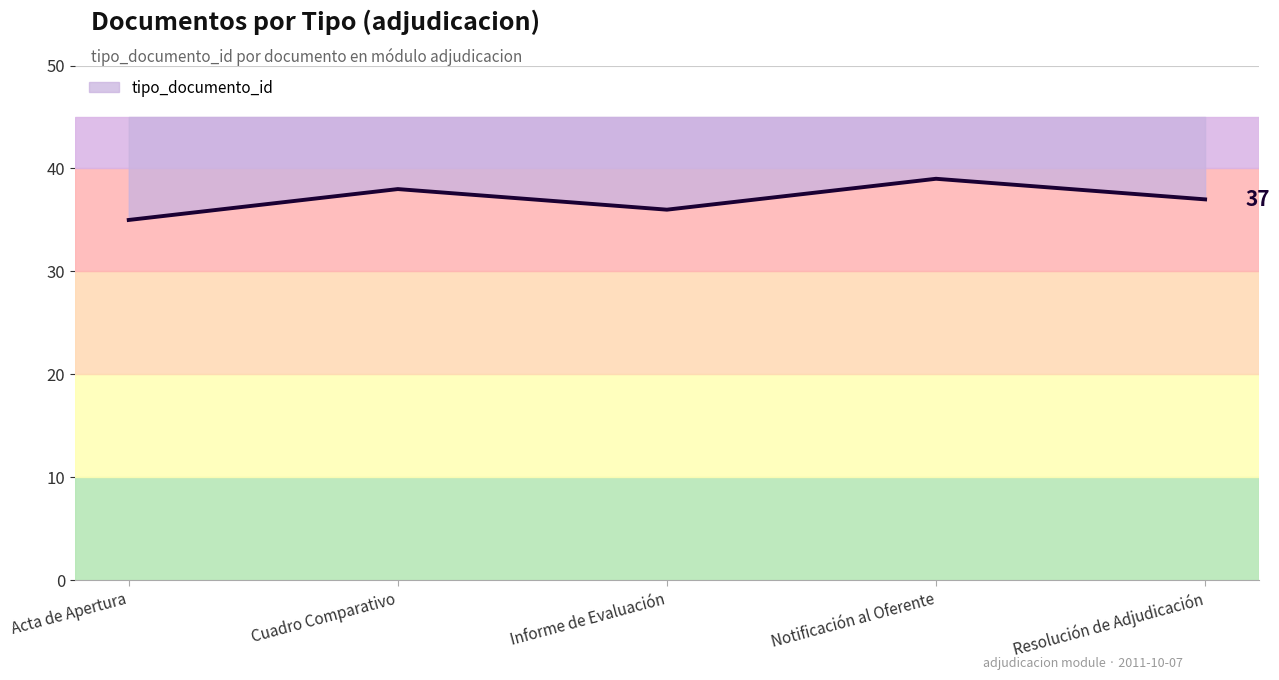

Approximately how many times larger is the value at Notificación al Oferente compared to Cuadro Comparativo?

1.0